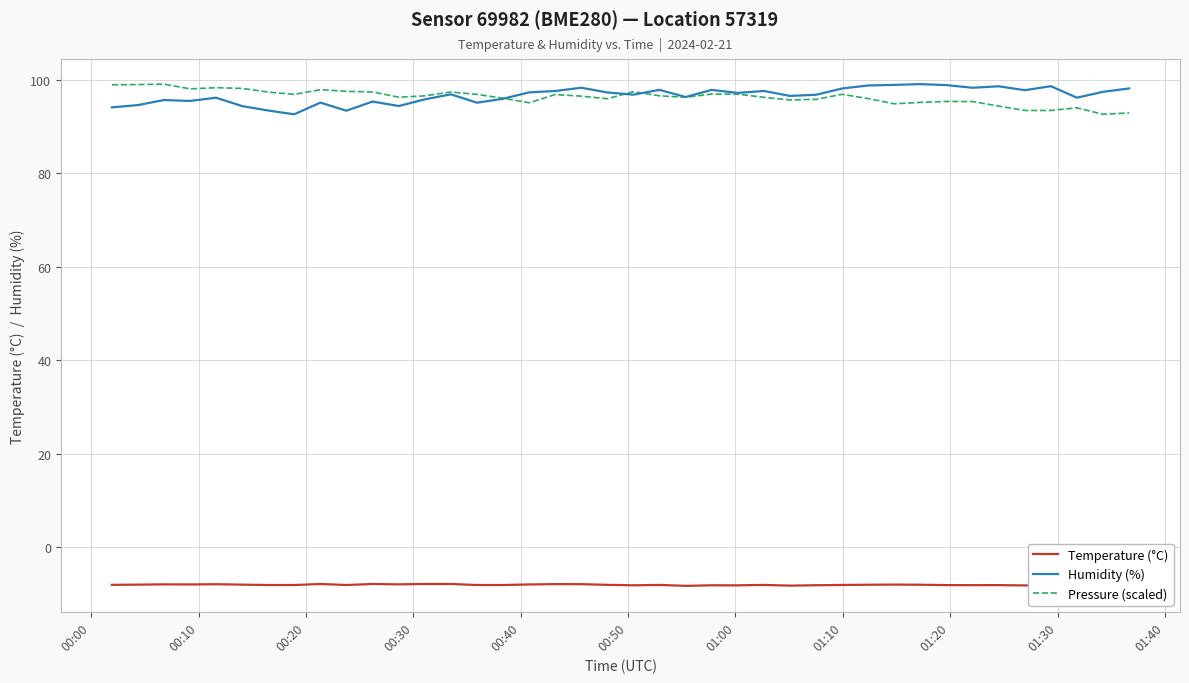

How many categories are shown in the chart?

40